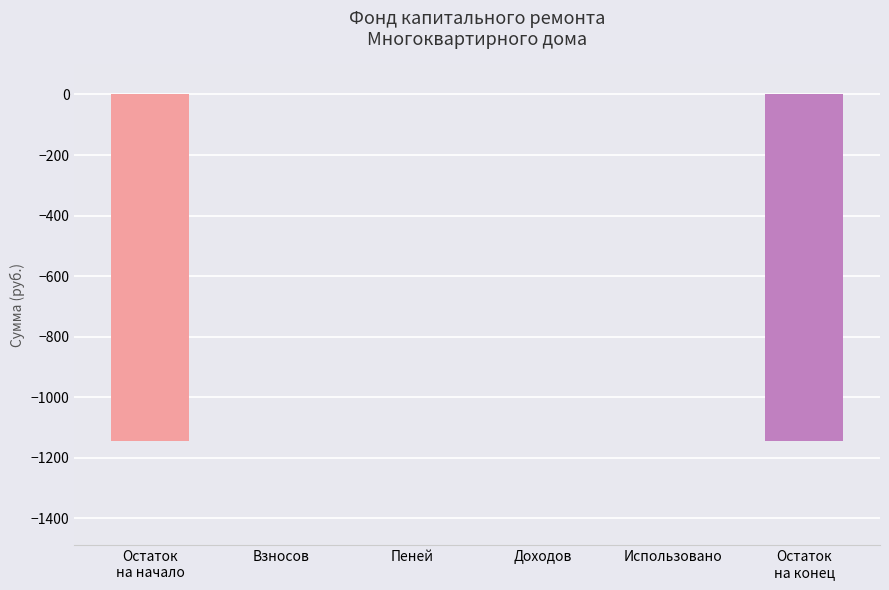

Reading left to right, transcribe all the data shown in this chart.

-1145.2	0.0	0.0	0.0	0.0	-1145.2